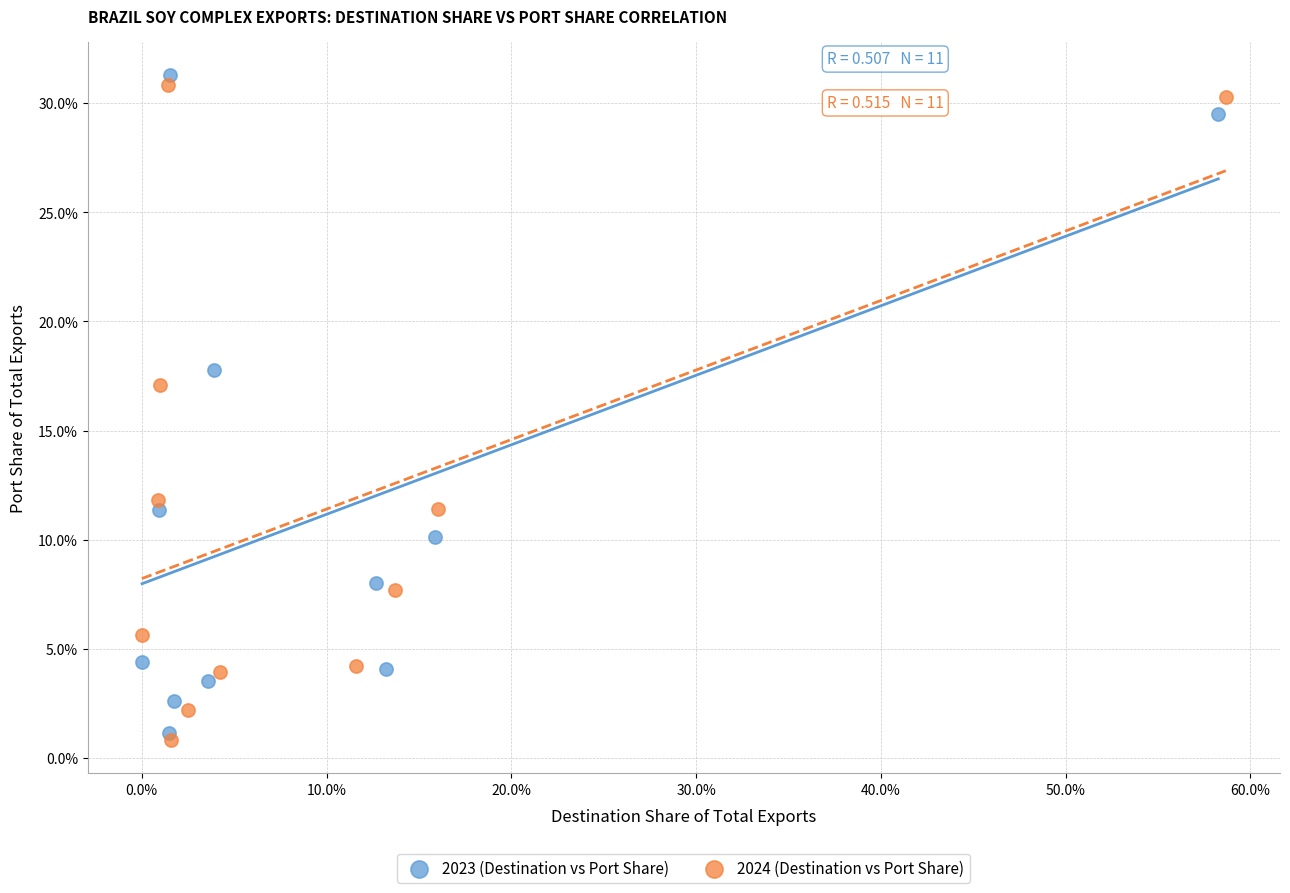

What are all the series names shown in the legend?

2023 (Destination vs Port Share), 2024 (Destination vs Port Share)